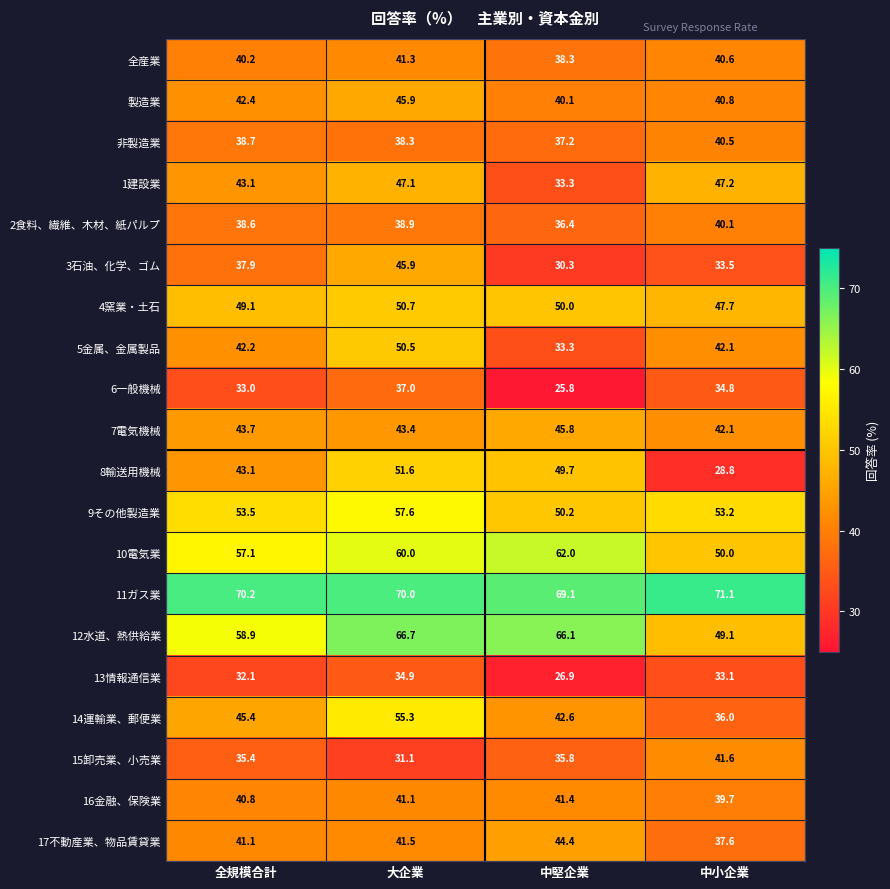

Which series has the widest spread of values?

8輸送用機械